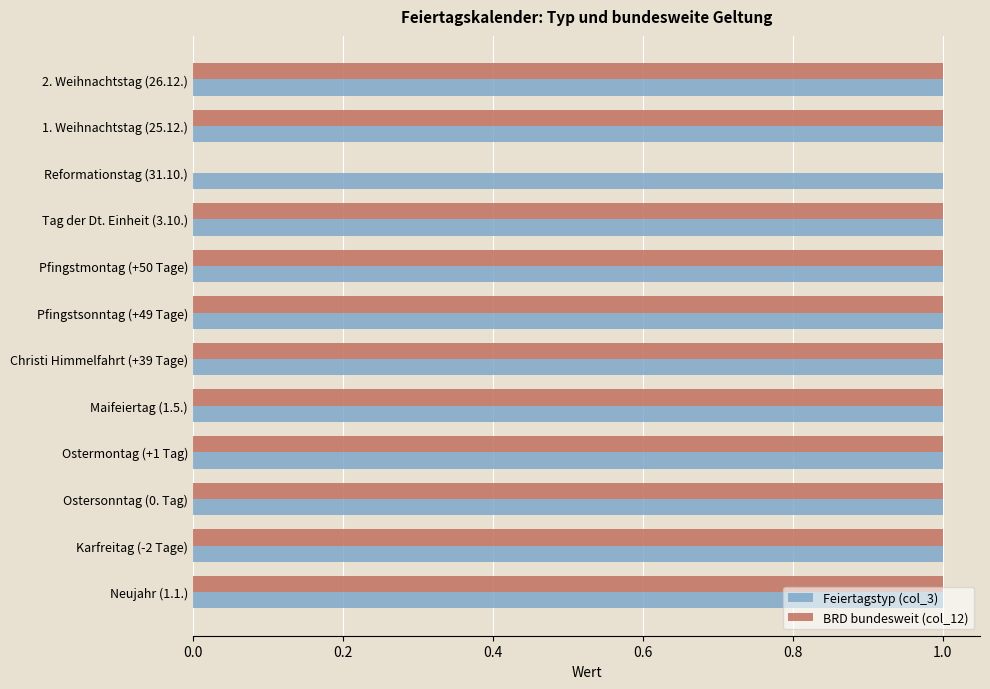

What is the sum of all BRD bundesweit (col_12) values?

11